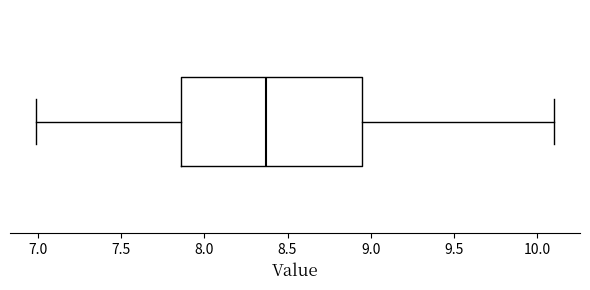

Where is the left edge of the box on the x-axis? The values are not printed on the chart, so give them approximately, as read against the axis.

7.85